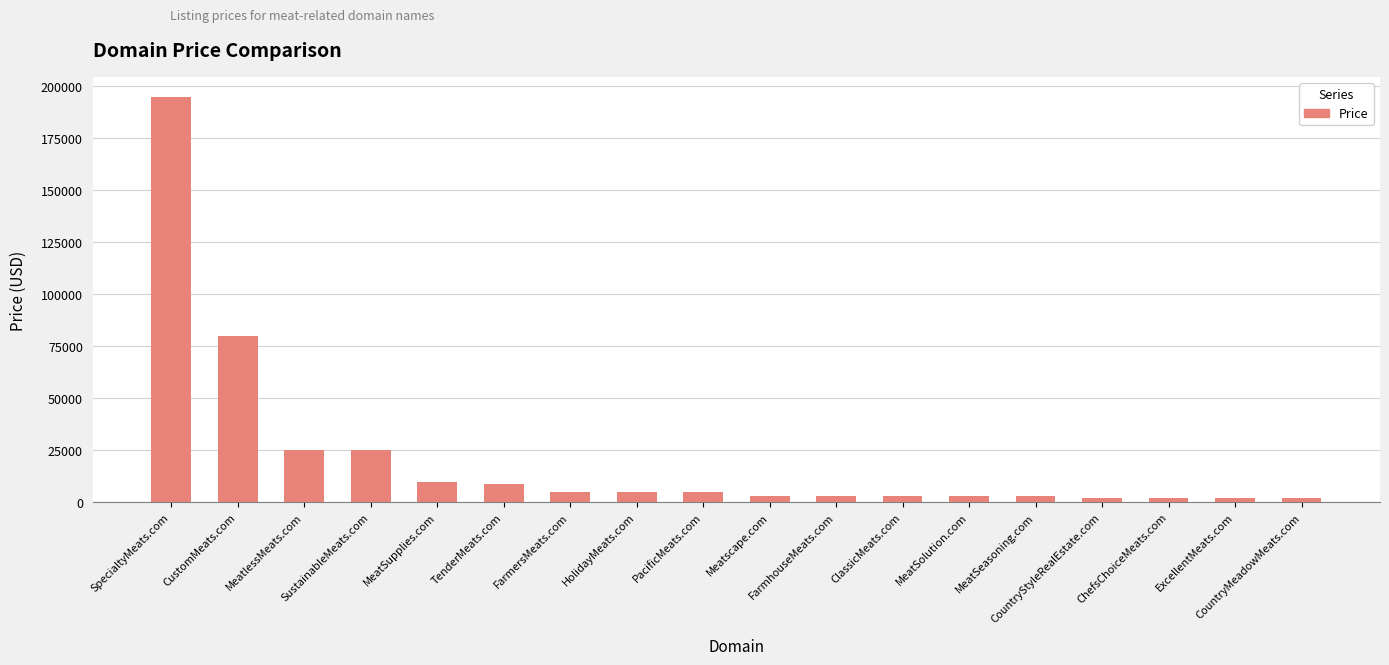

What is the difference between the second highest and second lowest values?

78000